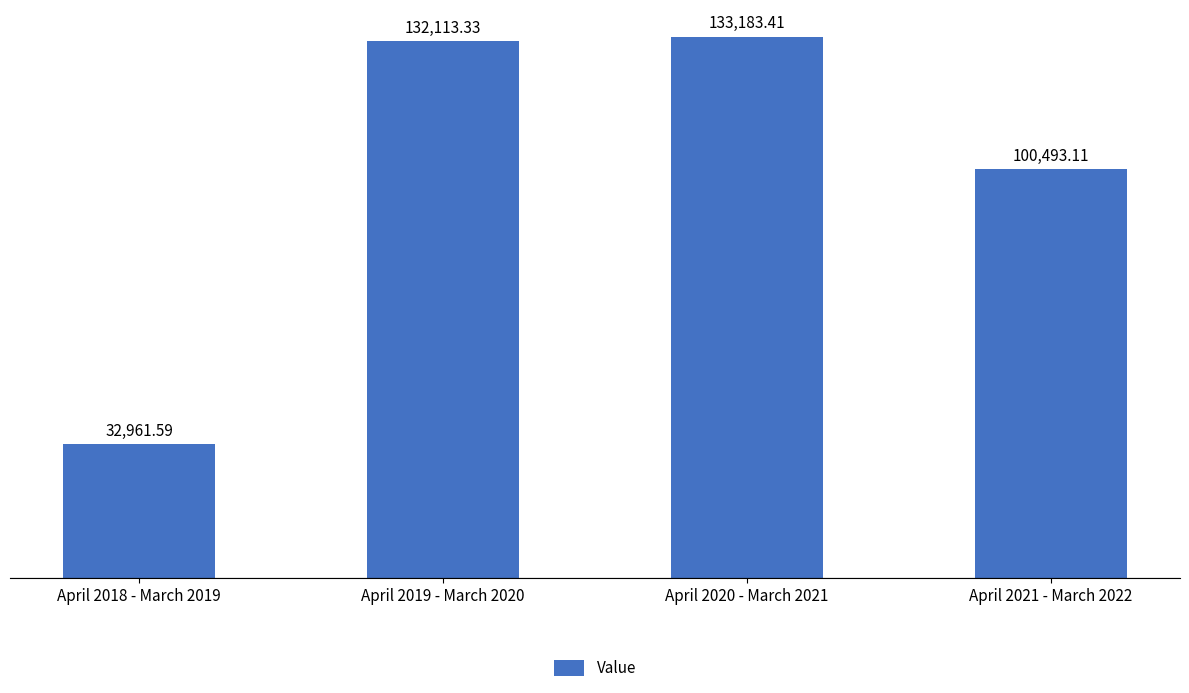

The value at April 2019 - March 2020 is 132113.3. True or false?

True